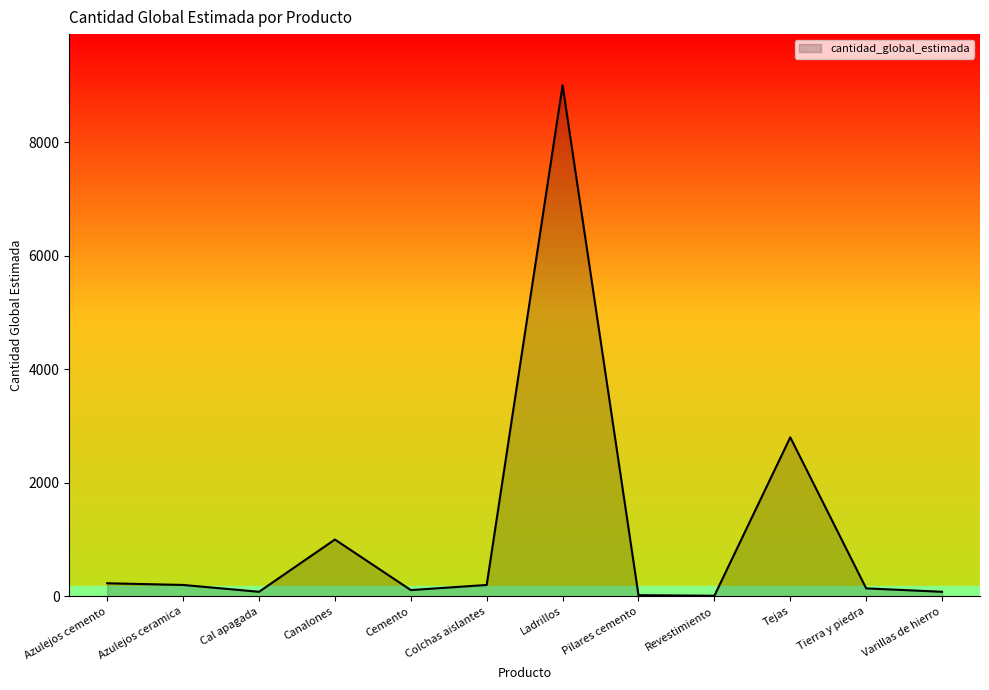

What is the sum of the values at Varillas de hierro and Azulejos ceramica?

280